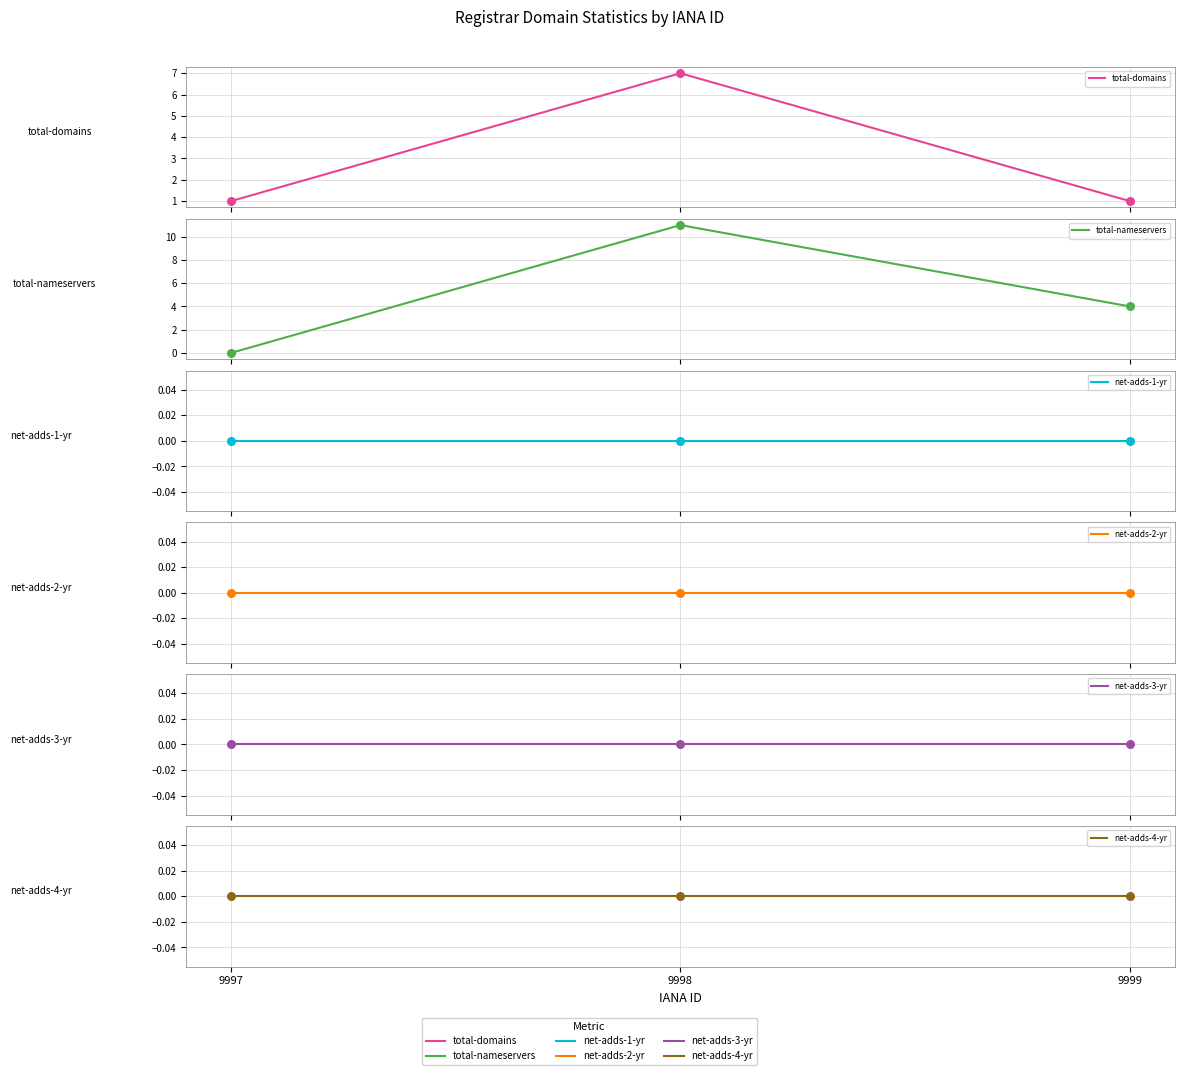

What are all the series names shown in the legend?

total-domains, total-nameservers, net-adds-1-yr, net-adds-2-yr, net-adds-3-yr, net-adds-4-yr